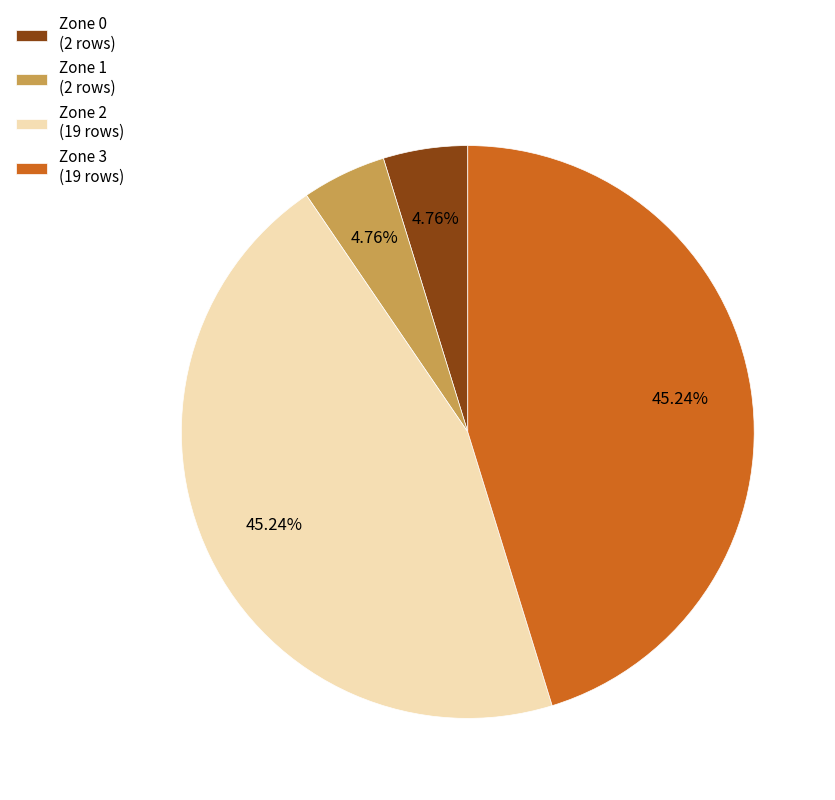

Is there any slice that represents more than half of the pie?

No